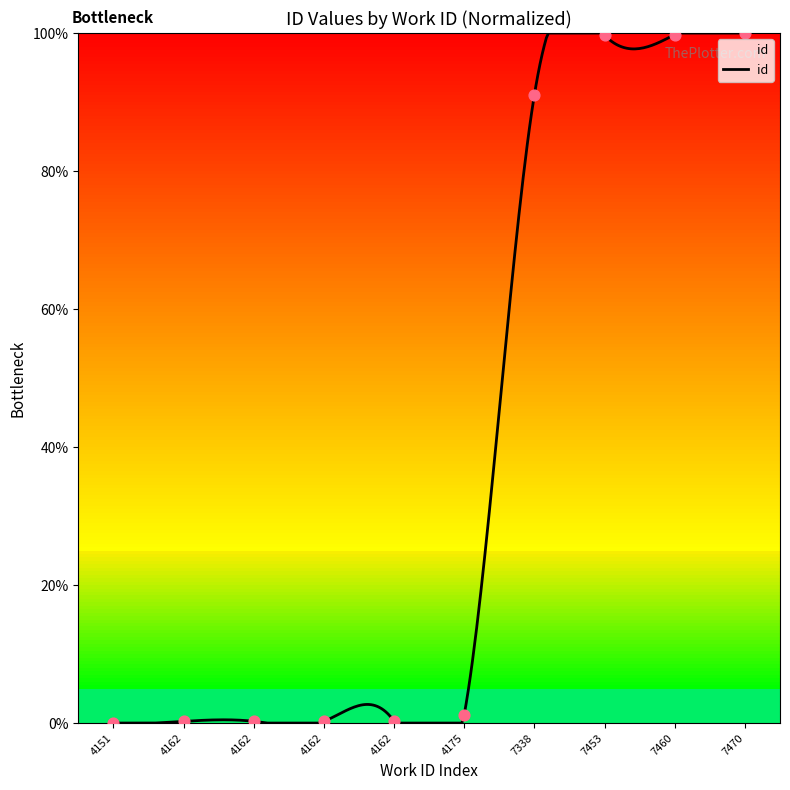

Which has a higher value, 7453 or 7460?

7460